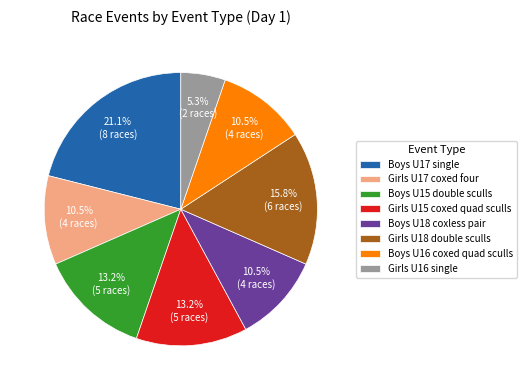

What percentage do Boys U18 coxless pair and Boys U17 single together represent?

31.6%